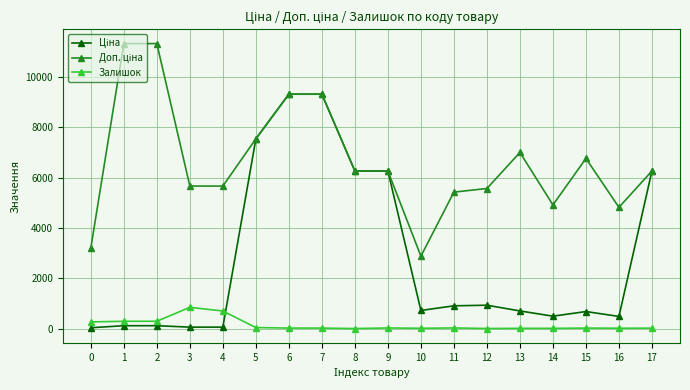

How many lines are shown in the chart?

3